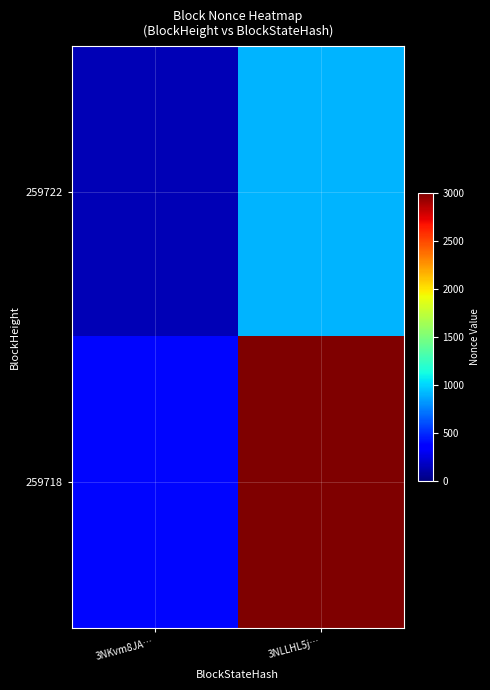

What is the total value across all series at 3NLLHL5j…?

3983.9